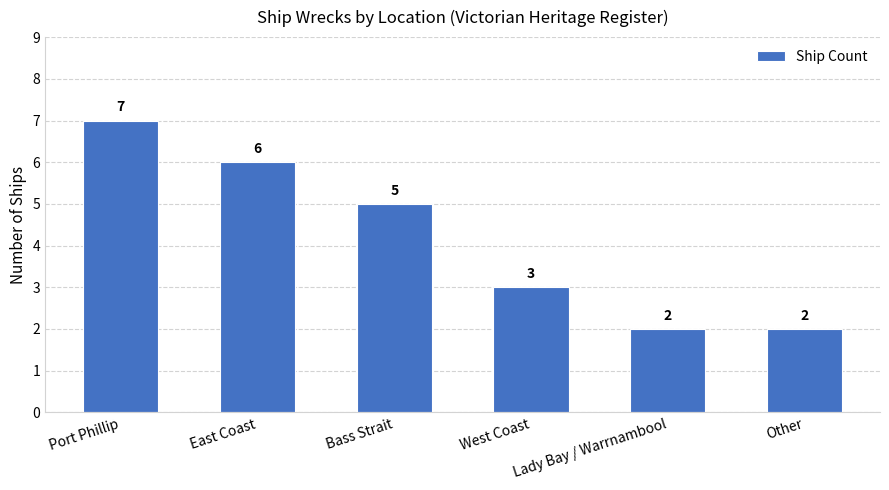

What position from the right is West Coast?

3